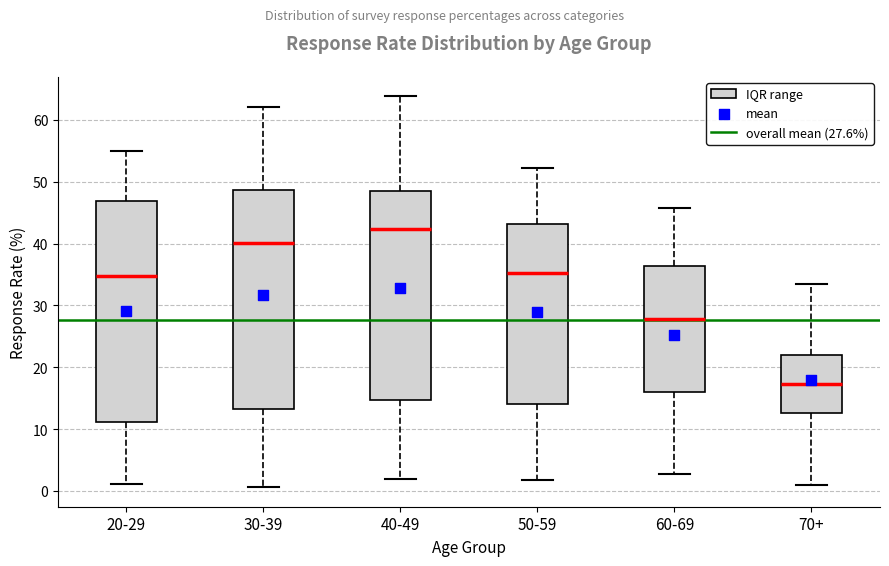

Which box's median line is the highest?

40-49